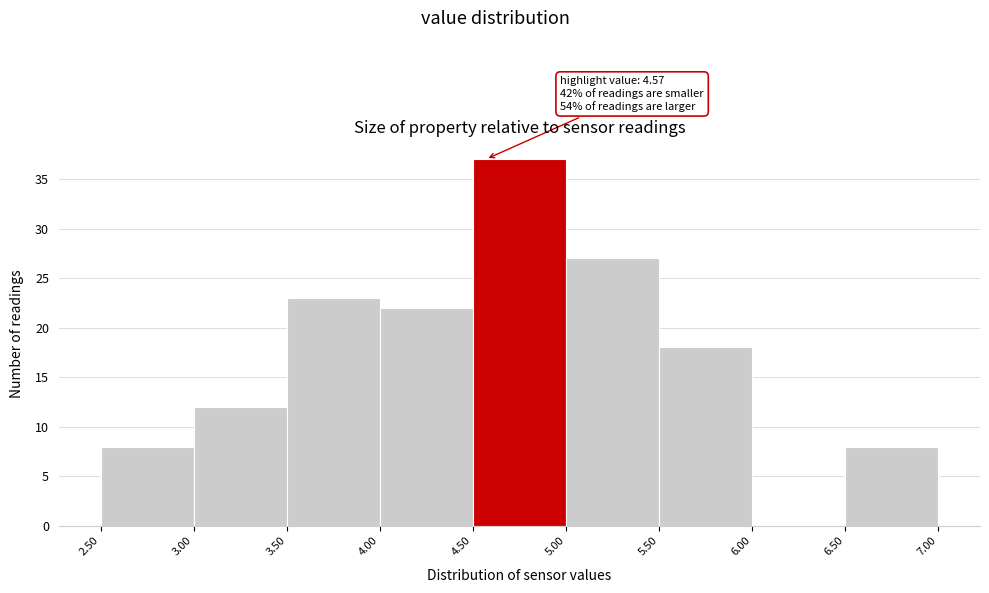

Over which range of the x-axis is the bar tallest?

4.50 to 5.00